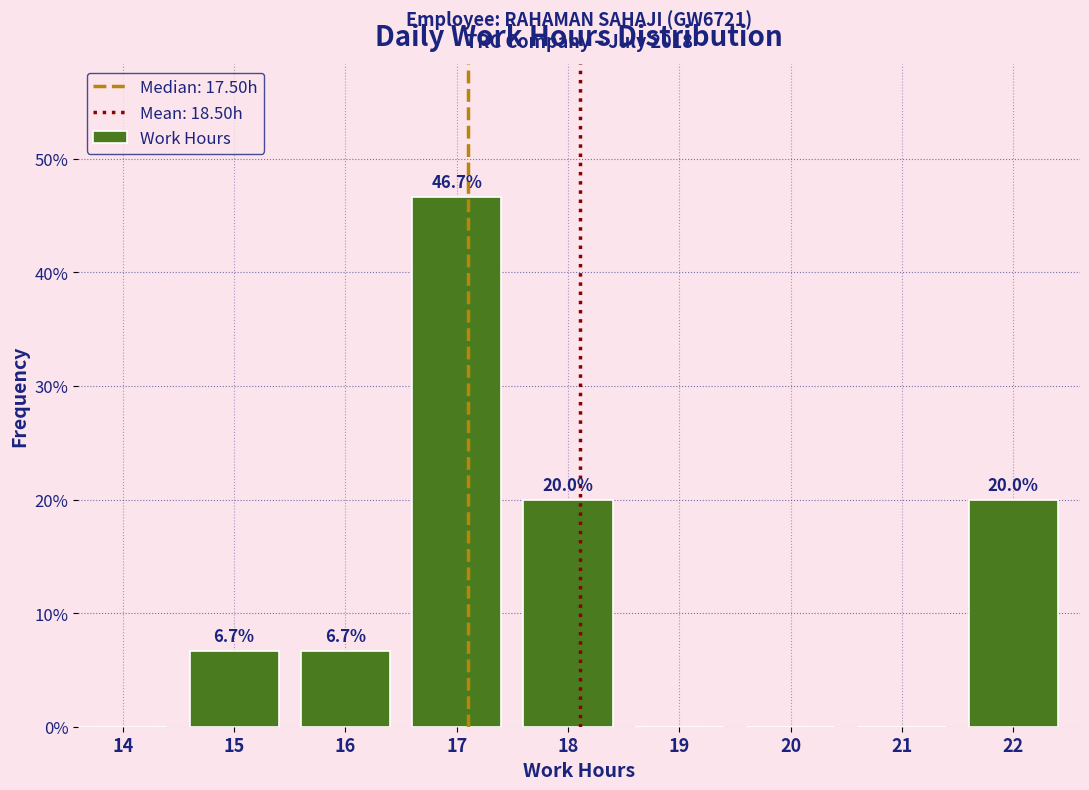

Are the bars horizontal?

No